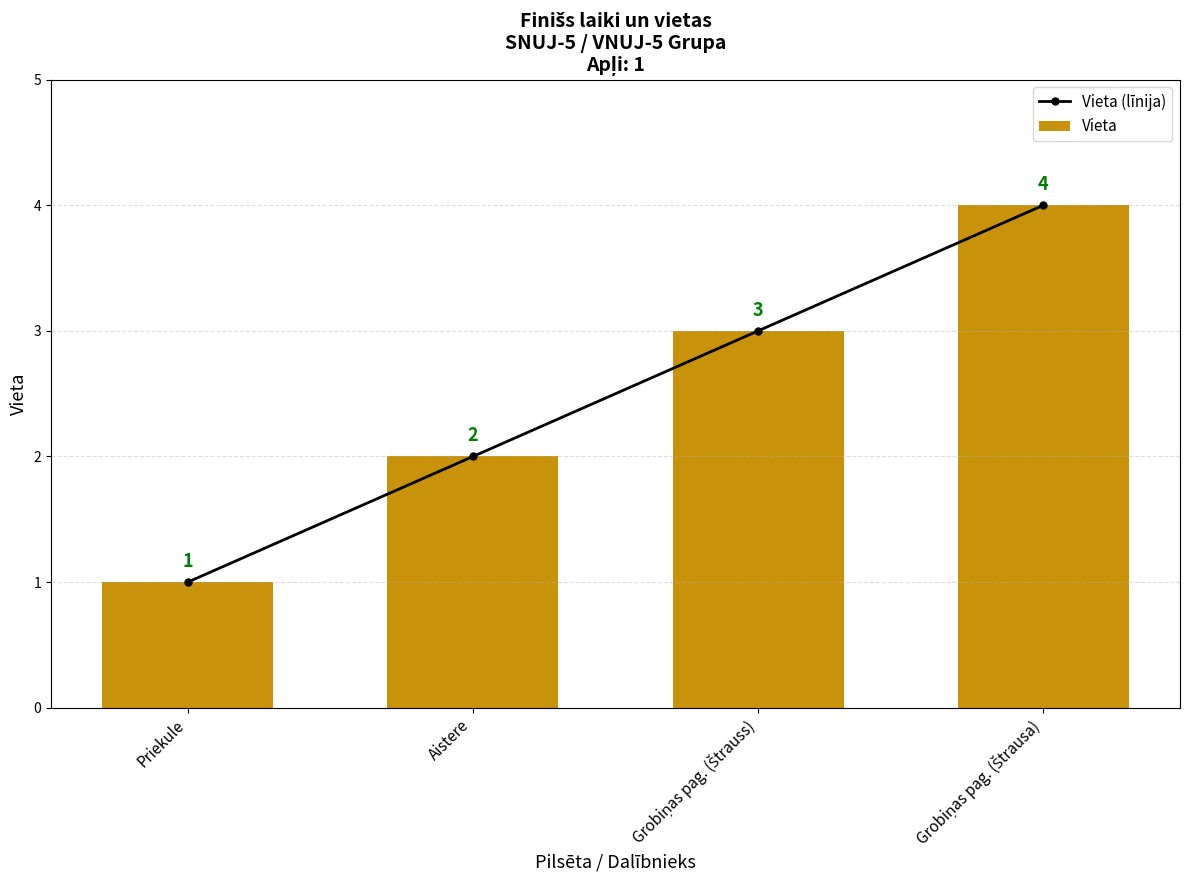

What is the difference between the Vieta values at Grobiņas pag. (Štrauss) and Aistere?

1